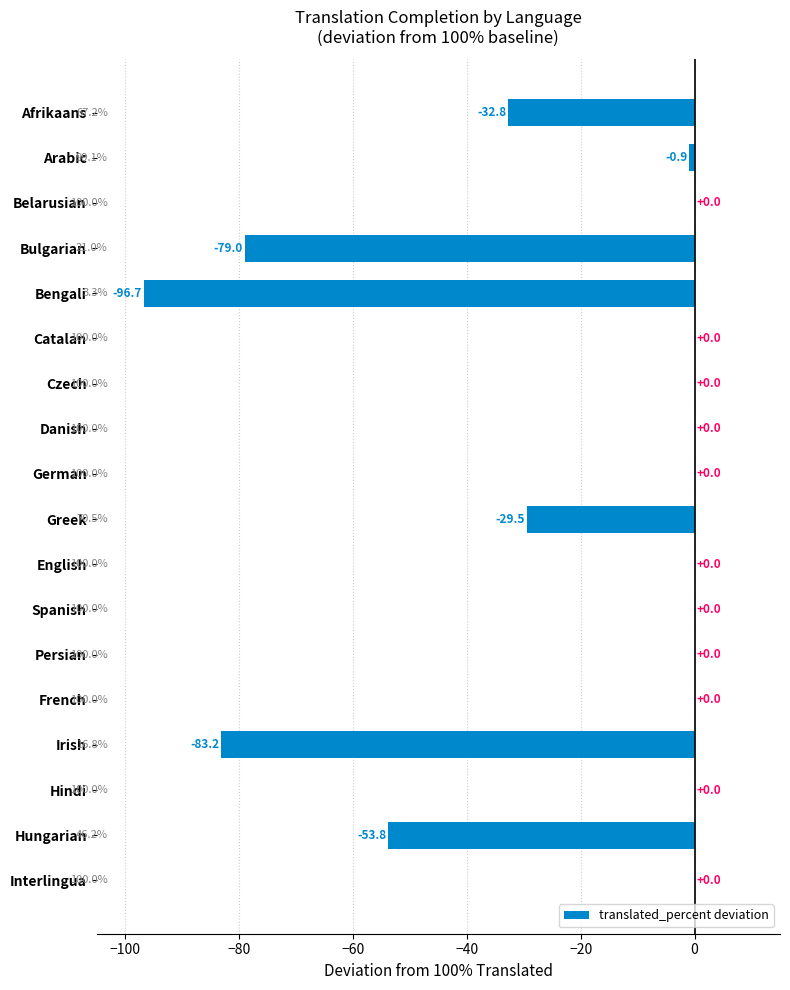

The value at Greek is -29.5. True or false?

True